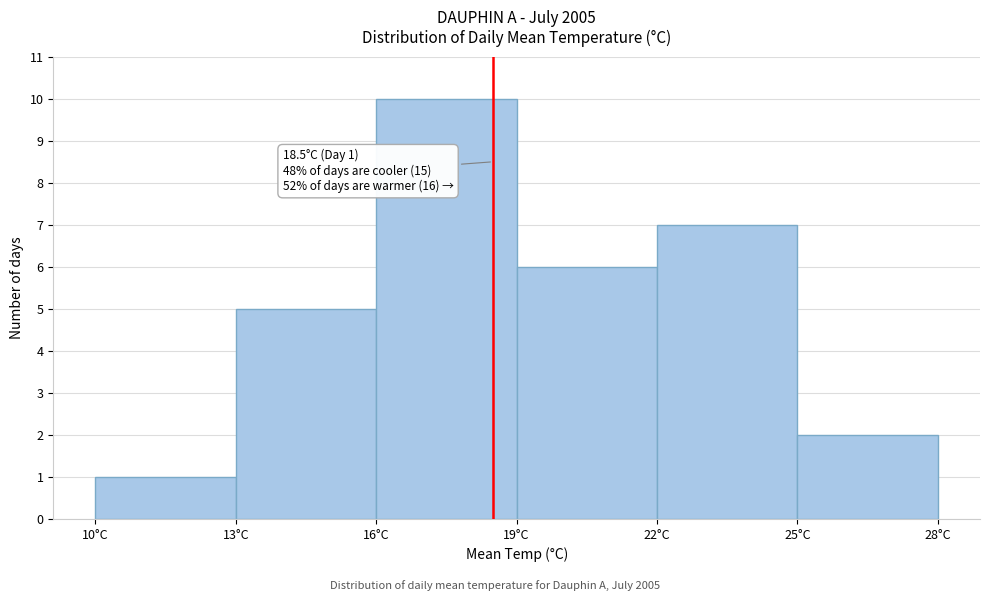

Which range on the x-axis has the tallest bar?

16 to 19